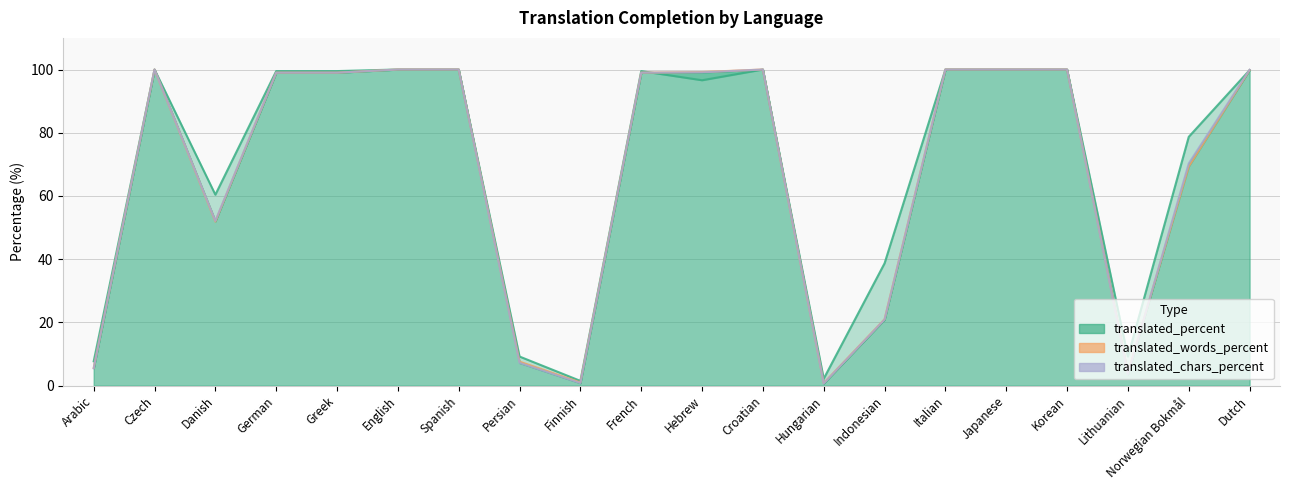

The value of translated_chars_percent_line at Dutch is 99.9. True or false?

True